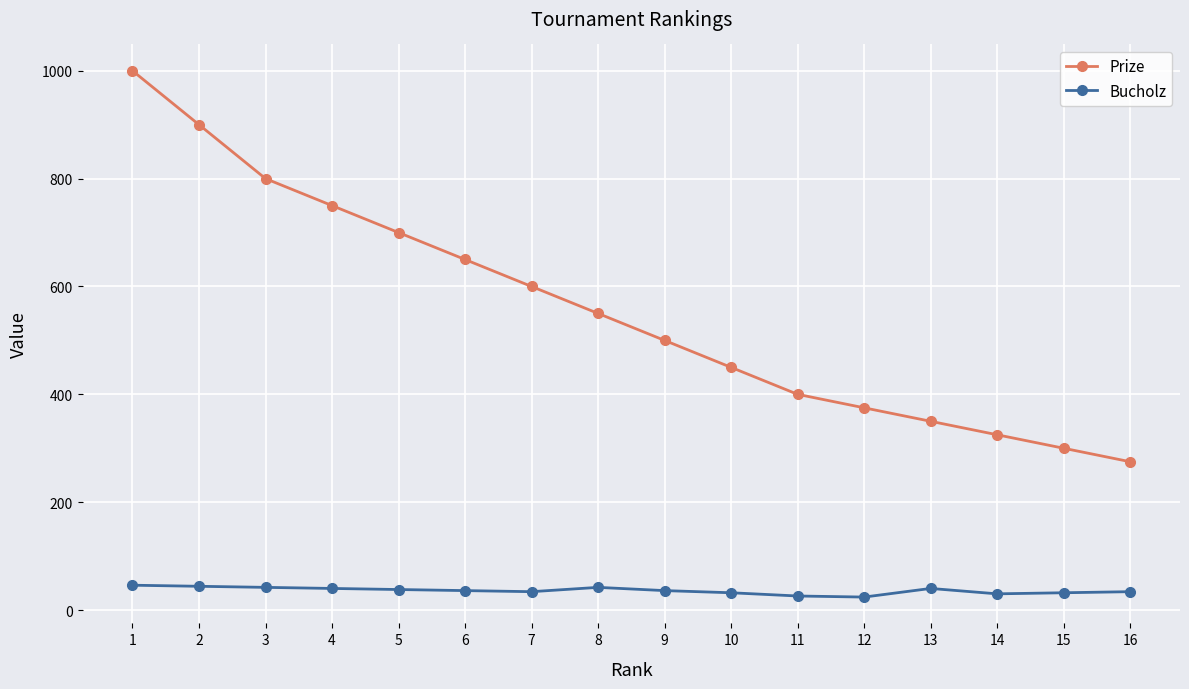

How many lines are shown in the chart?

2